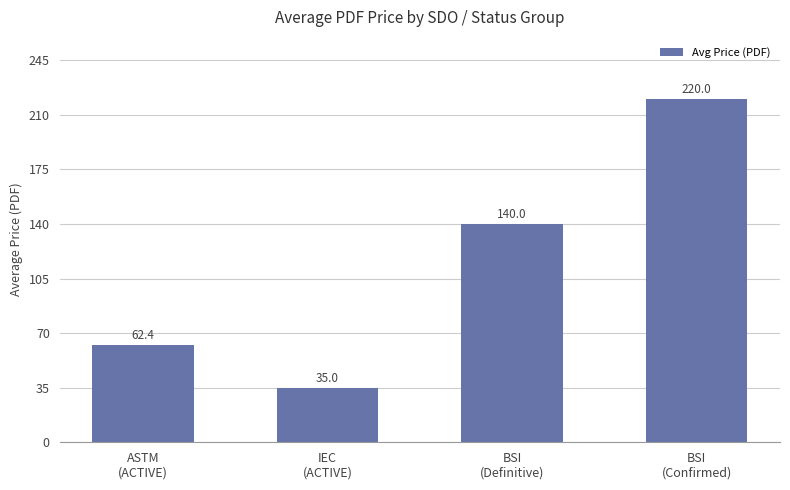

Reading left to right, transcribe all the data shown in this chart.

62.4	35.0	140.0	220.0